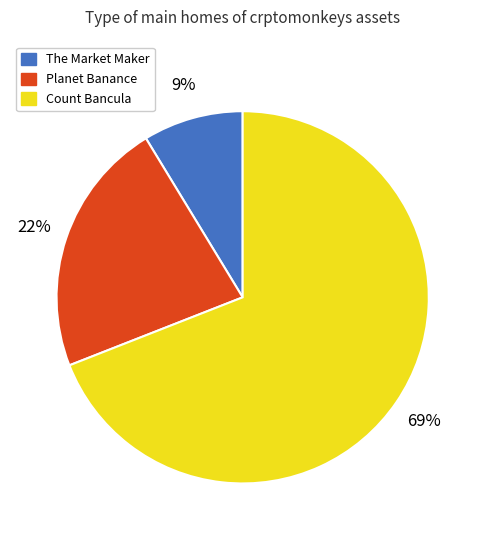

To the nearest percent, what portion does The Market Maker represent?

9%